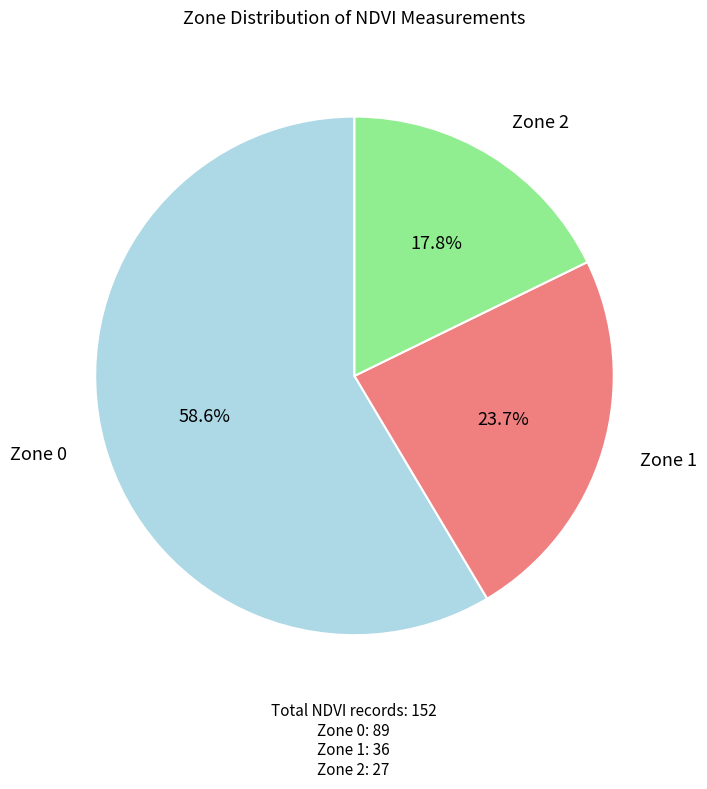

Is there a majority slice in this chart?

Yes